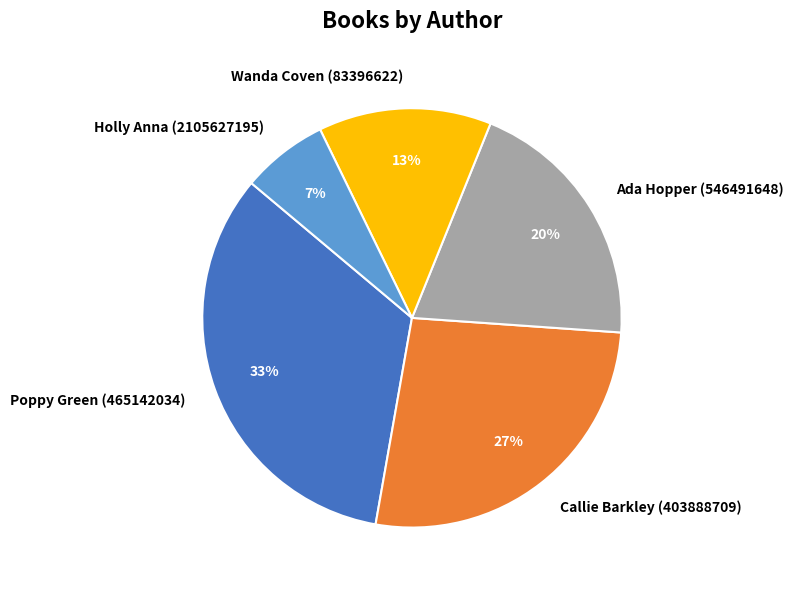

Which slice is the largest?

Poppy Green (465142034)